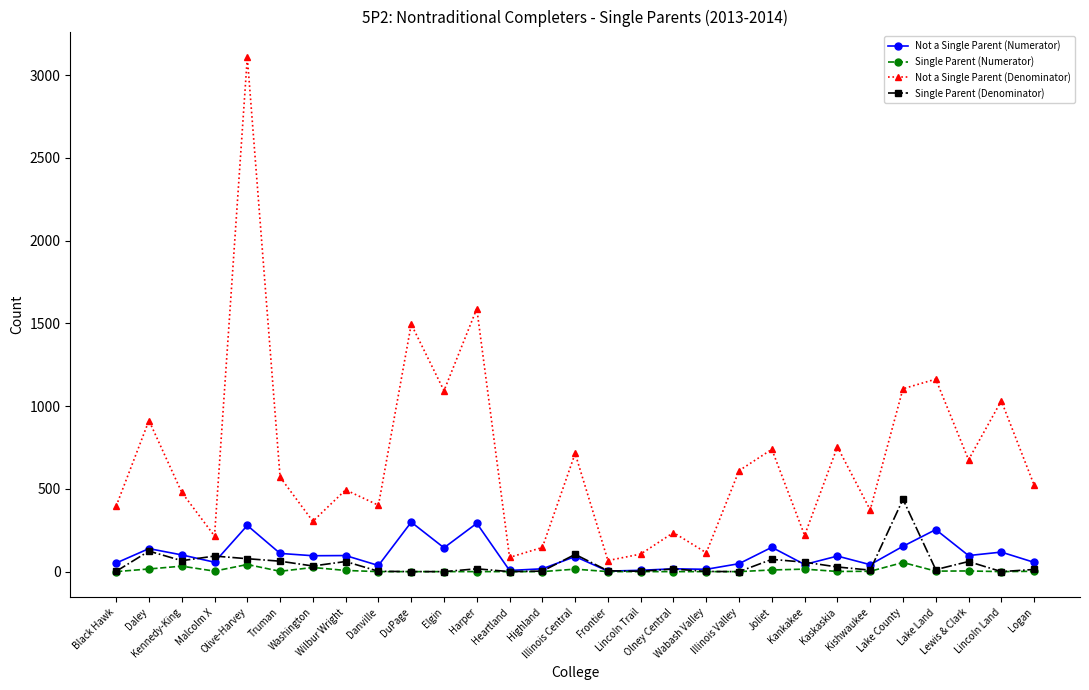

What is the value of the Single Parent (Numerator) point at the 2nd from the left?

16